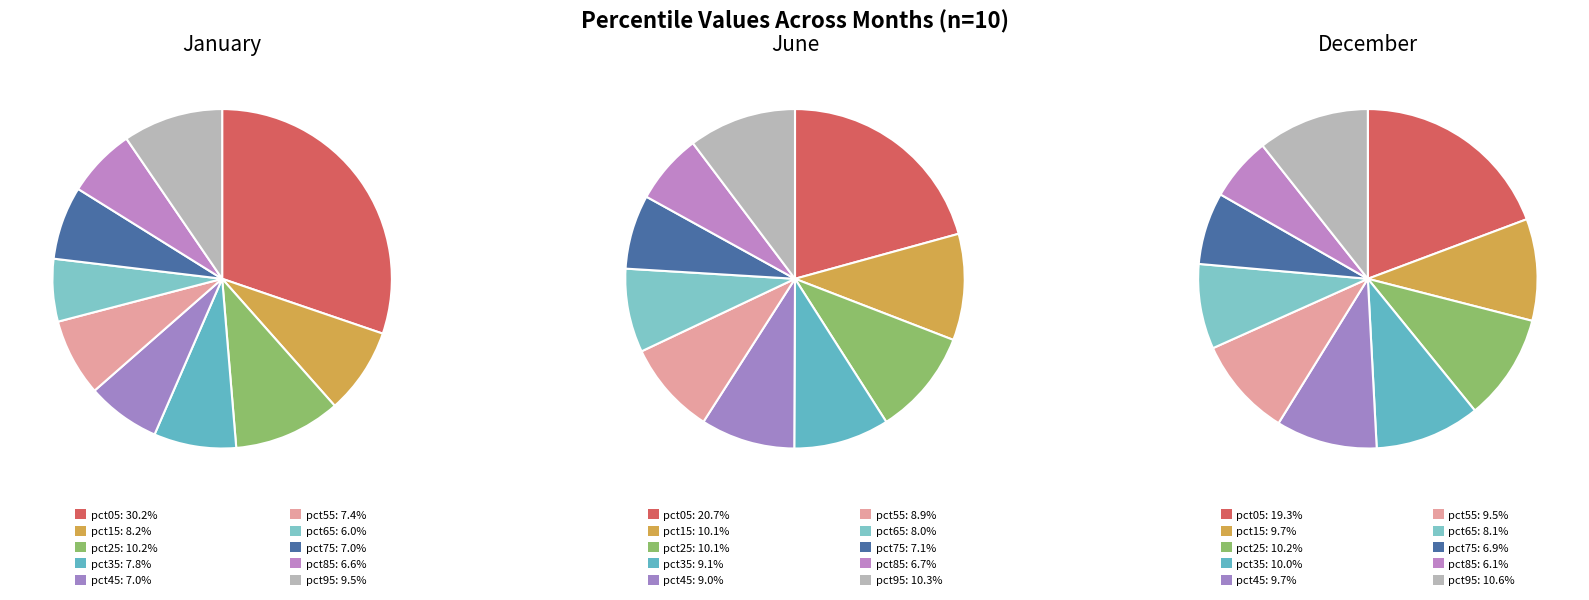

To the nearest percent, what portion does 4 represent?

10%